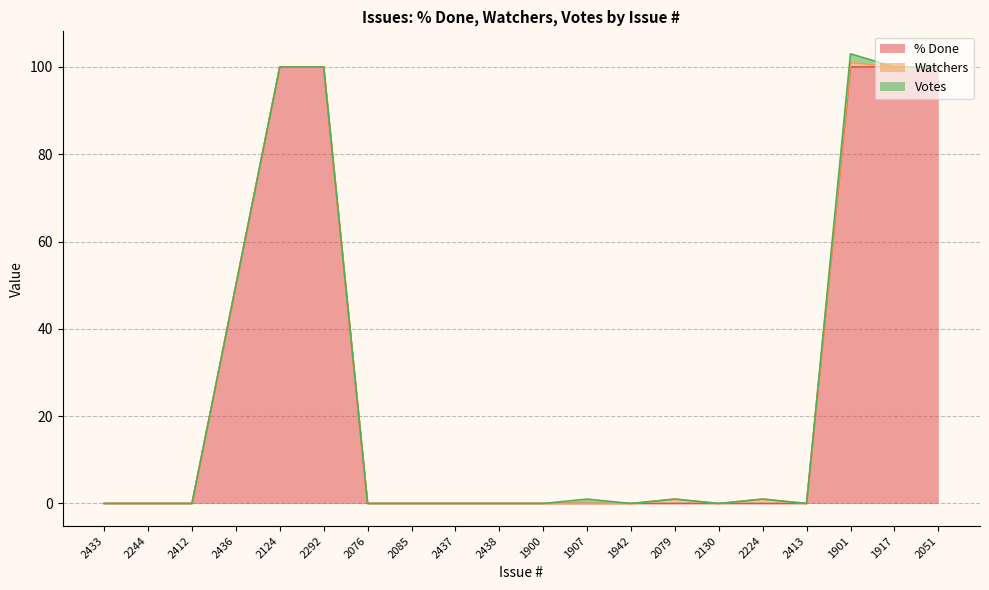

True or false: Votes and % Done intersect in this chart.

False